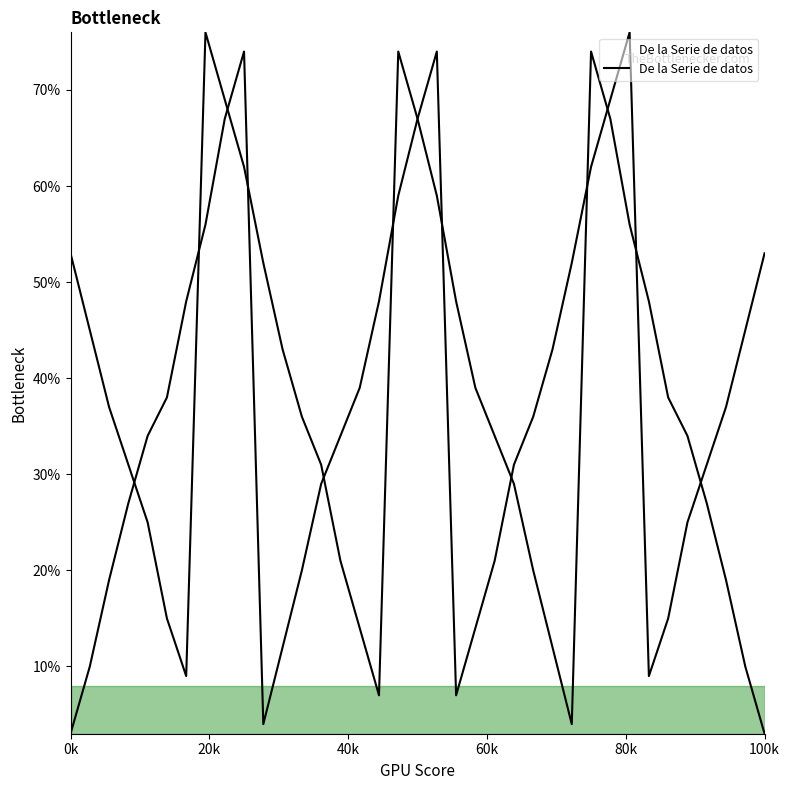

Count the number of data series in this chart.

1